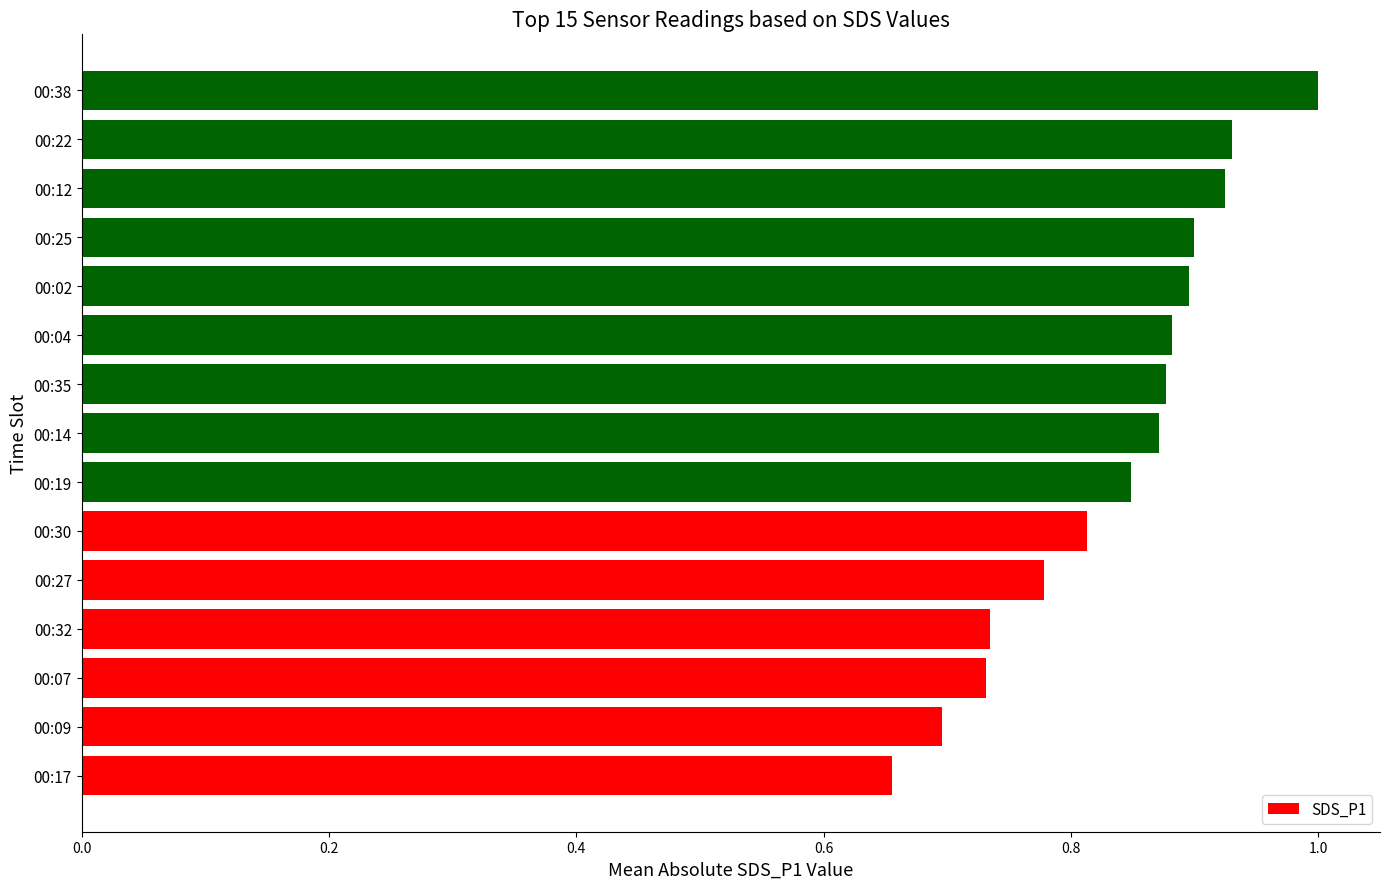

Which category has the highest value across all series?

00:38